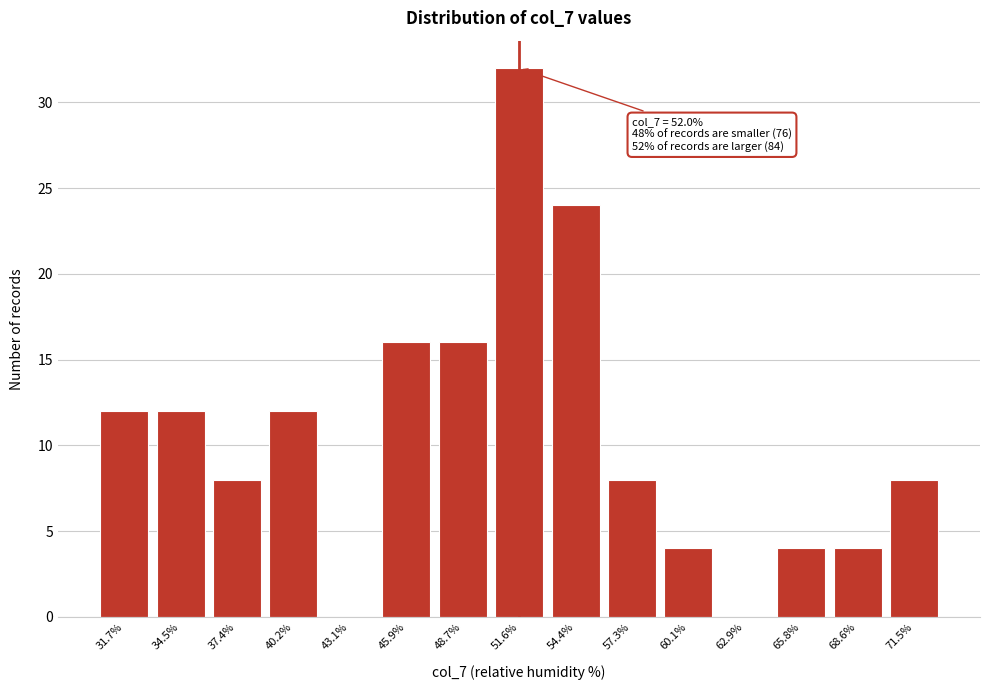

Reading left to right, what are all the values shown in this chart?

31.7%=12	34.5%=12	37.4%=8	40.2%=12	43.1%=0	45.9%=16	48.7%=16	51.6%=32	54.4%=24	57.3%=8	60.1%=4	62.9%=0	65.8%=4	68.6%=4	71.5%=8